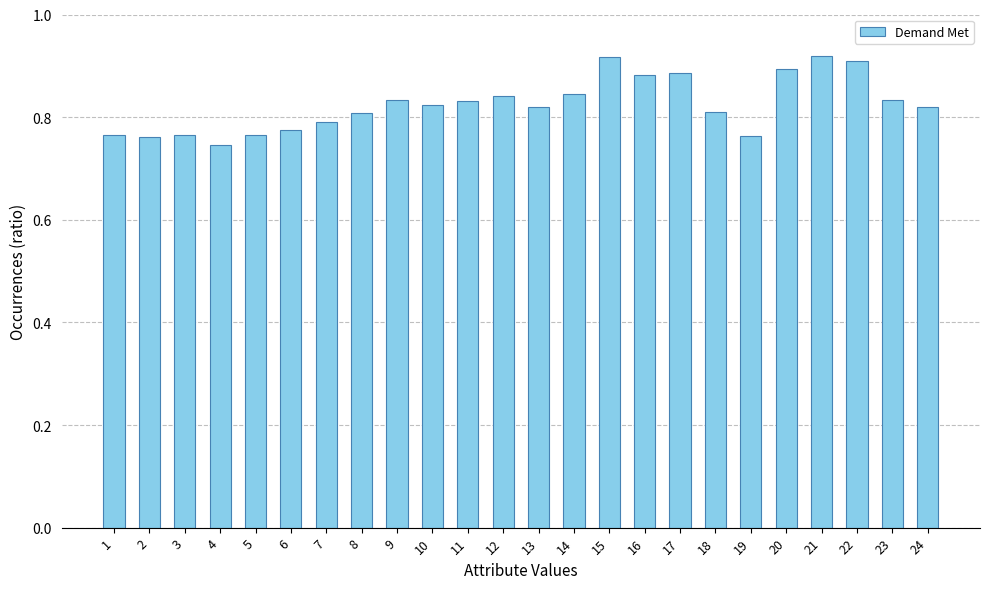

True or false: the data shows 0.8 at 13.

True